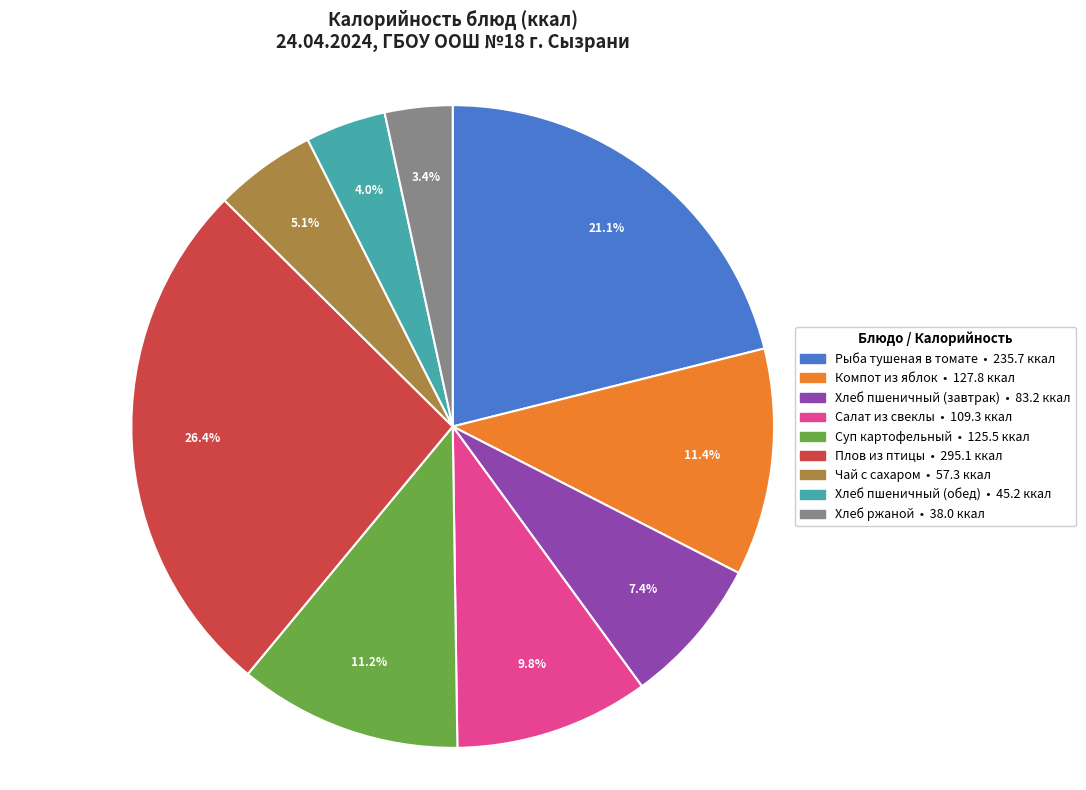

To the nearest percent, what is the average slice percentage?

11%